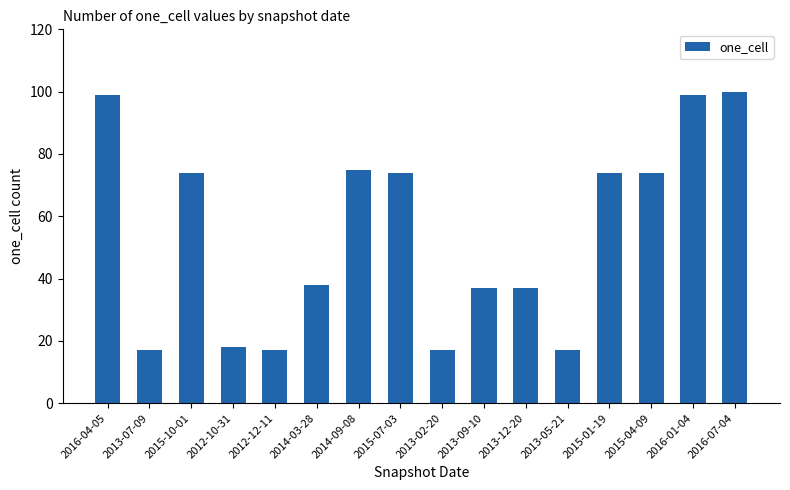

What is the change in value from 2013-07-09 to 2015-01-19?

+57